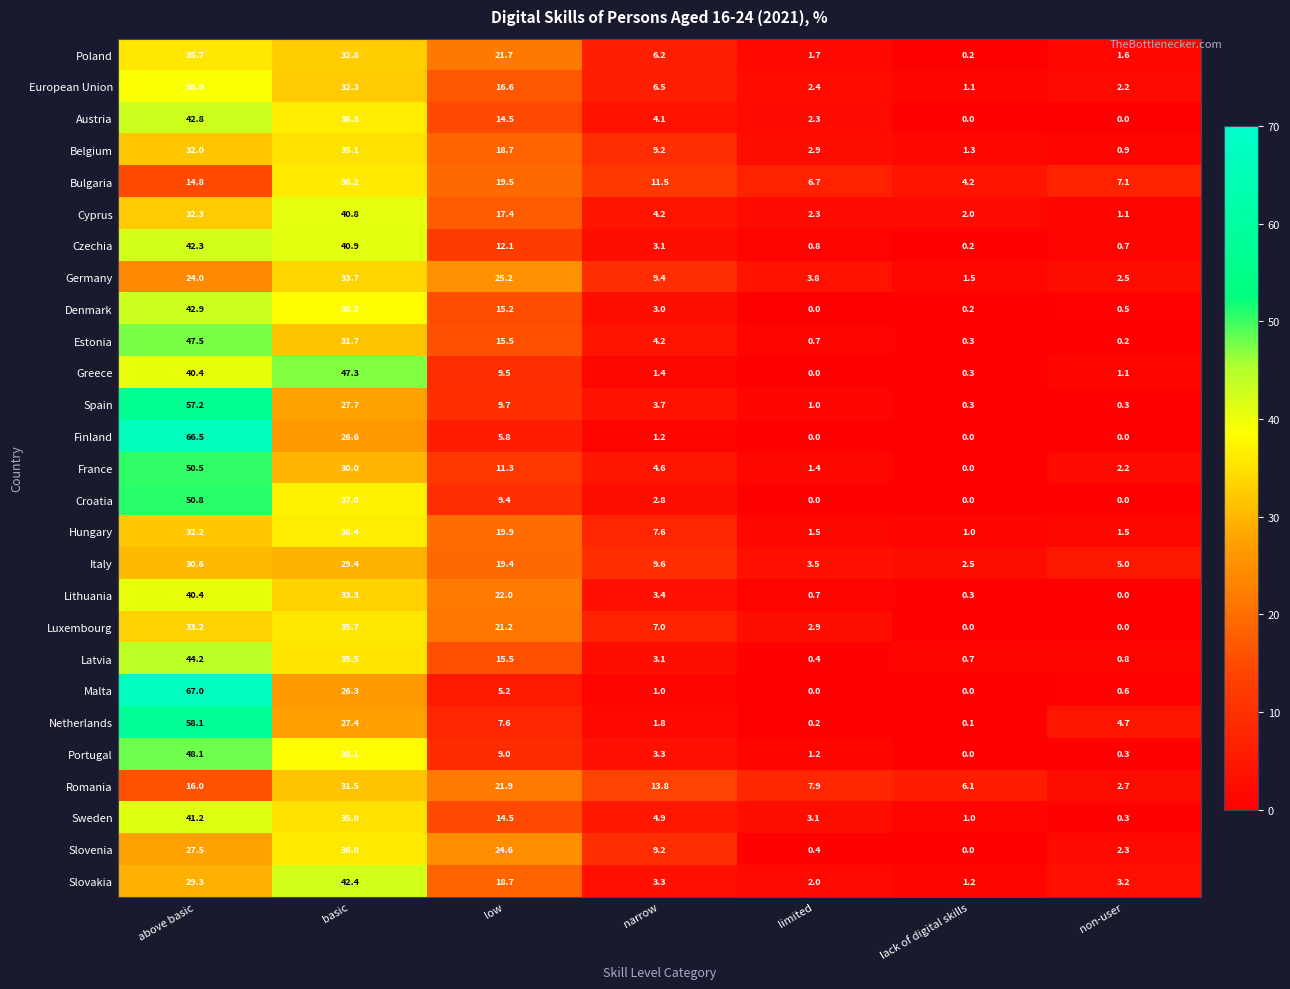

Which series has the largest total across all categories?

Latvia